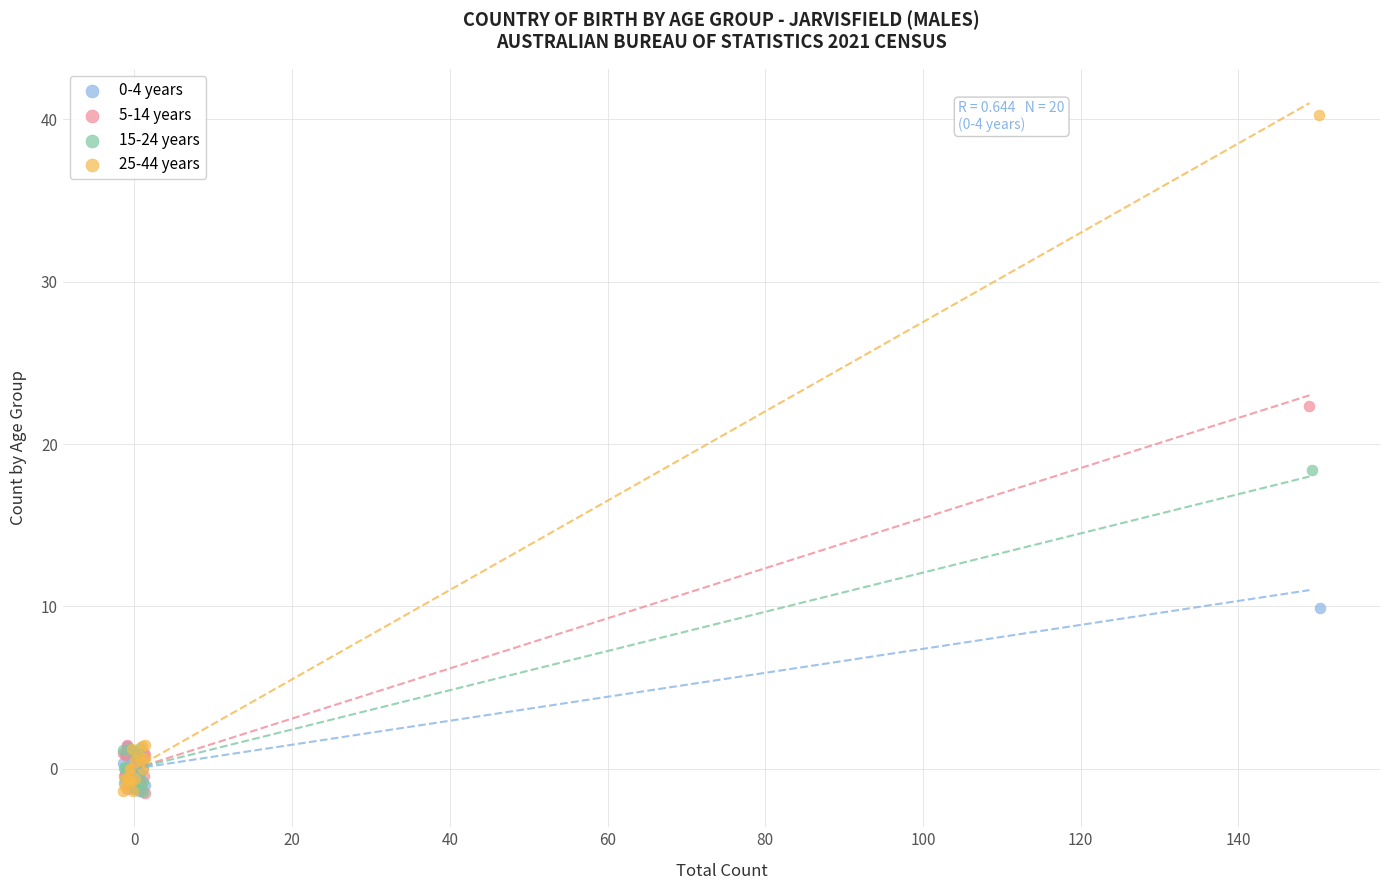

Which series has the widest spread of Y values?

25-44 years